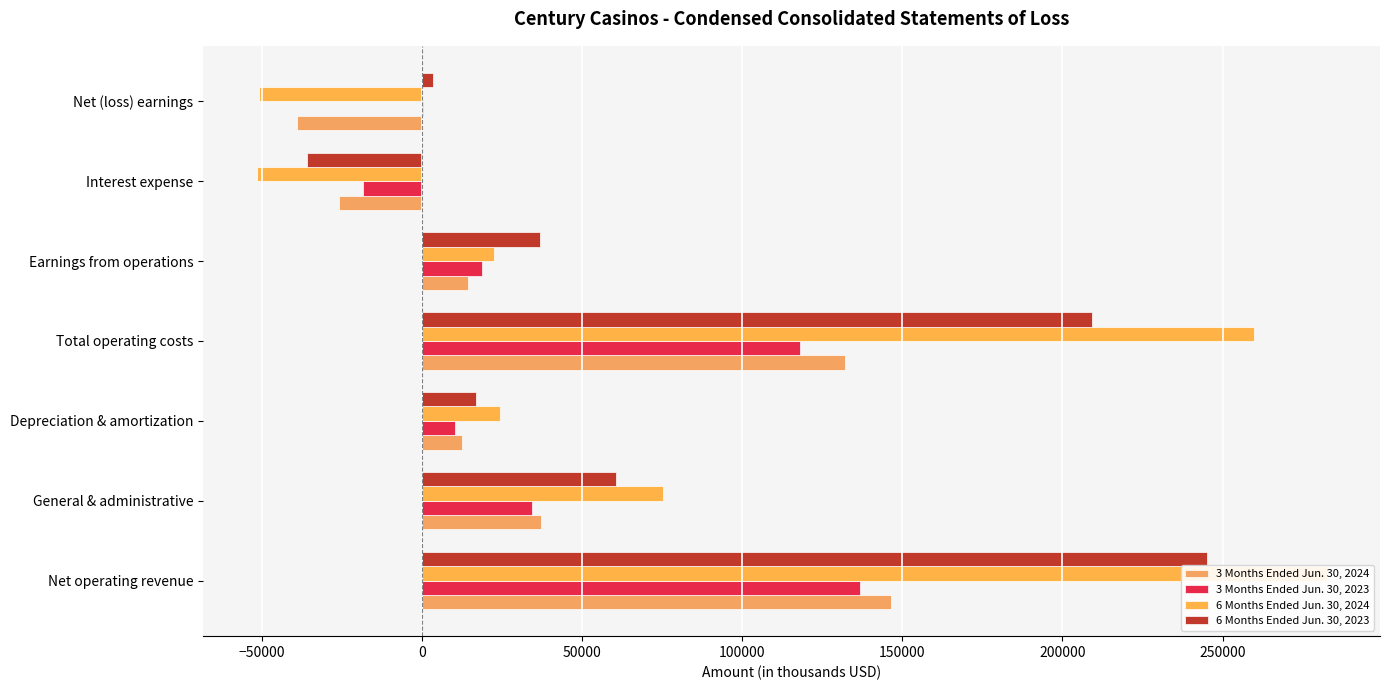

List the series in order of their peak value, highest first.

6 Months Ended Jun. 30, 2024, 6 Months Ended Jun. 30, 2023, 3 Months Ended Jun. 30, 2024, 3 Months Ended Jun. 30, 2023